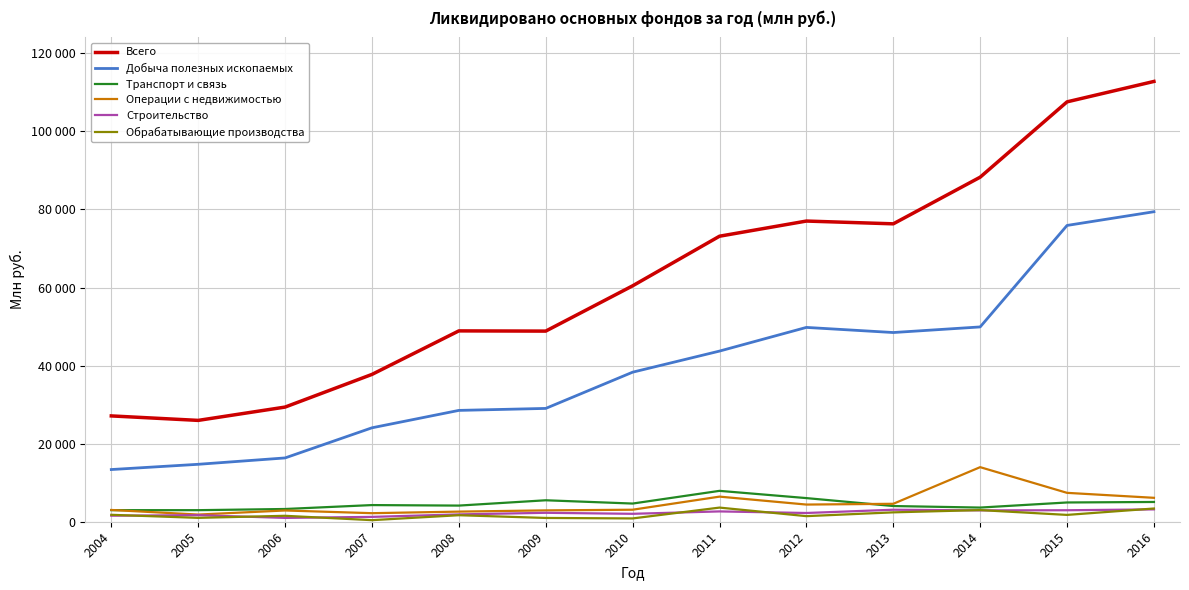

What is the total value across all series at 2010?

109348